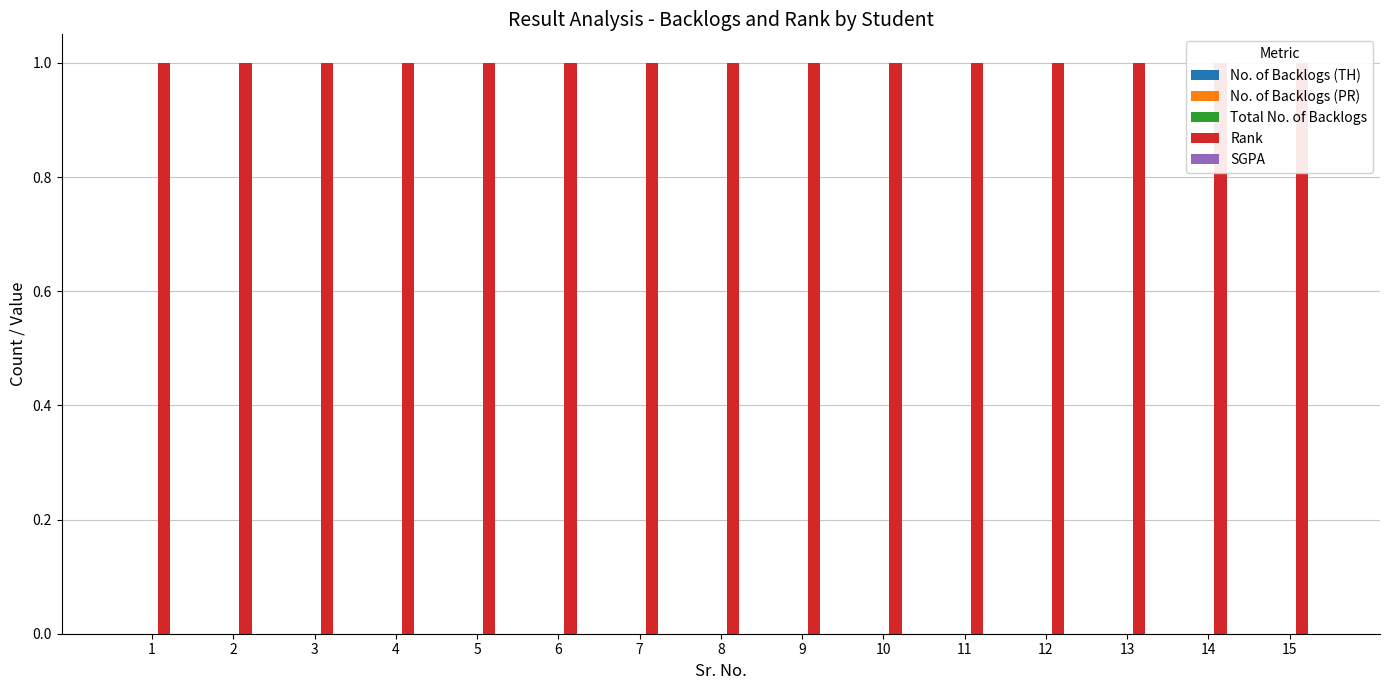

What is the total value across all series at 12?

1